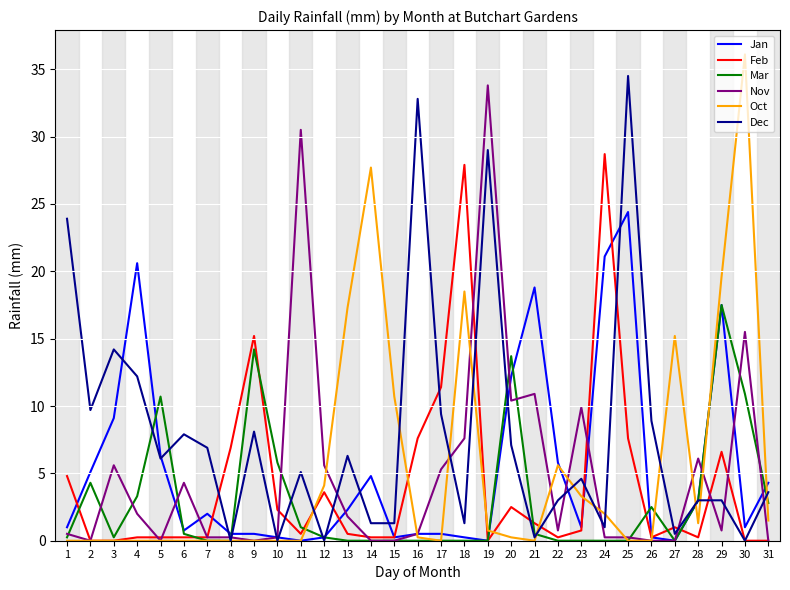

Which series has the largest total across all categories?

Dec